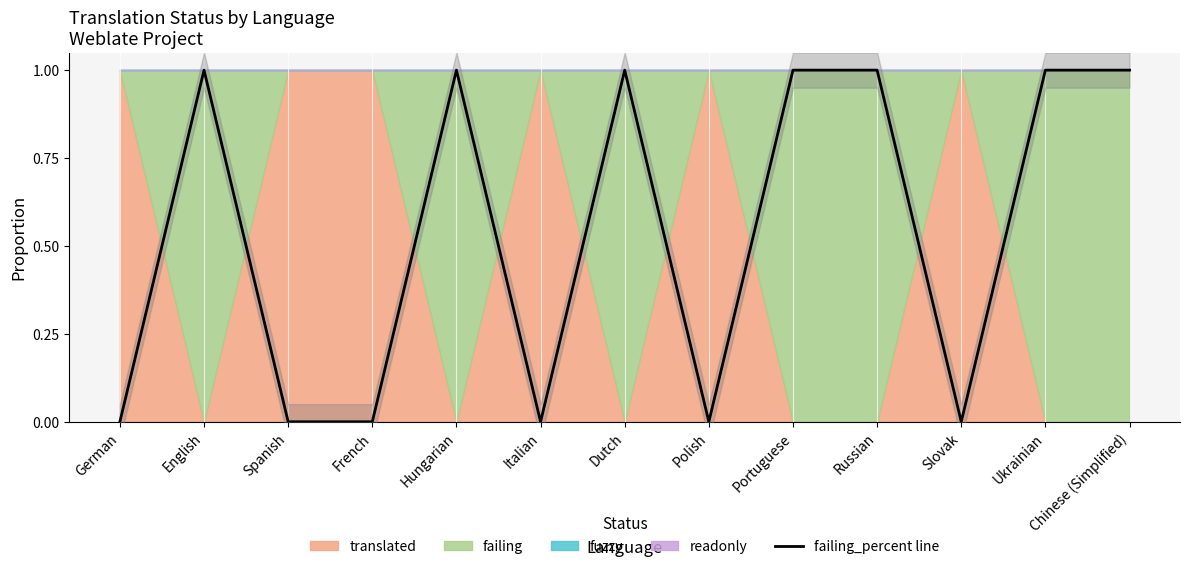

Does the chart have visible grid lines?

No